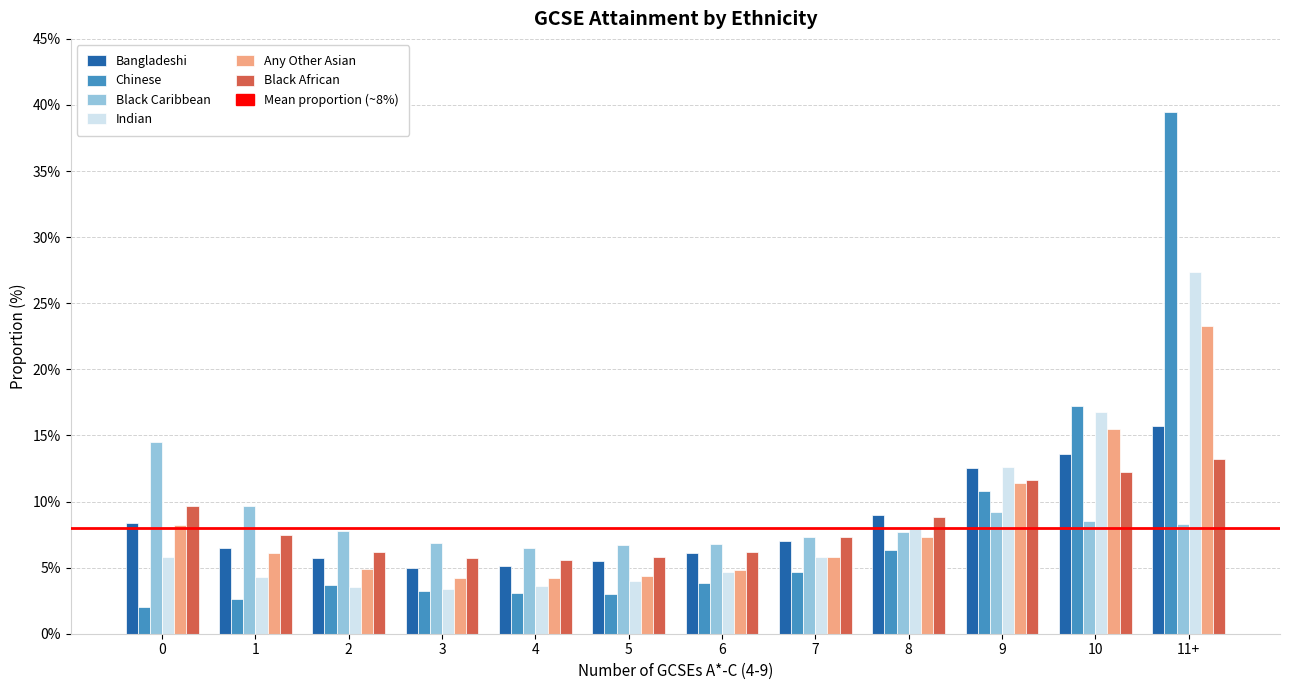

What position from the left is 8?

9